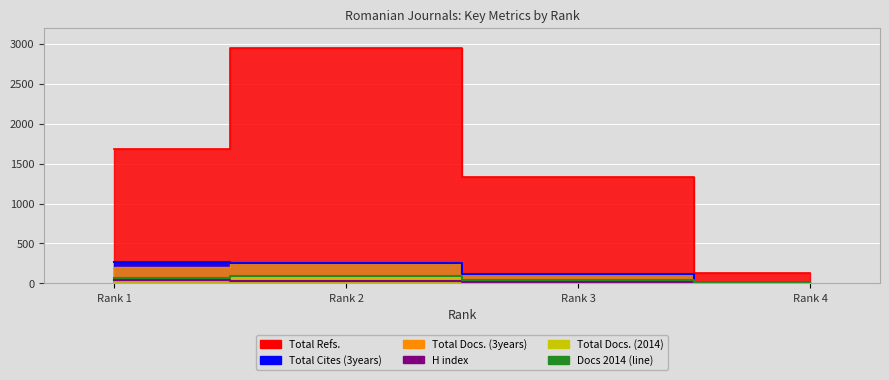

How many interior local peaks does the Total Refs. series have?

1